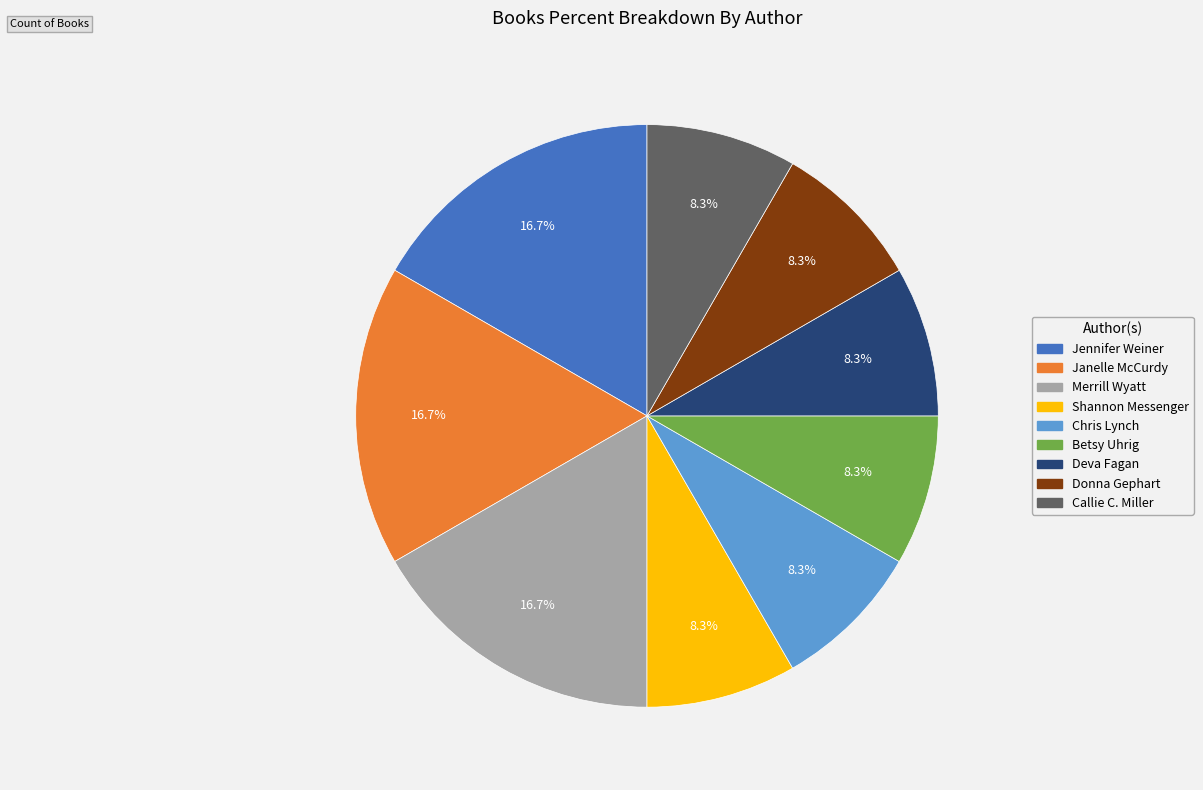

What is the ratio of the value at Merrill Wyatt to the value at Jennifer Weiner?

1.0